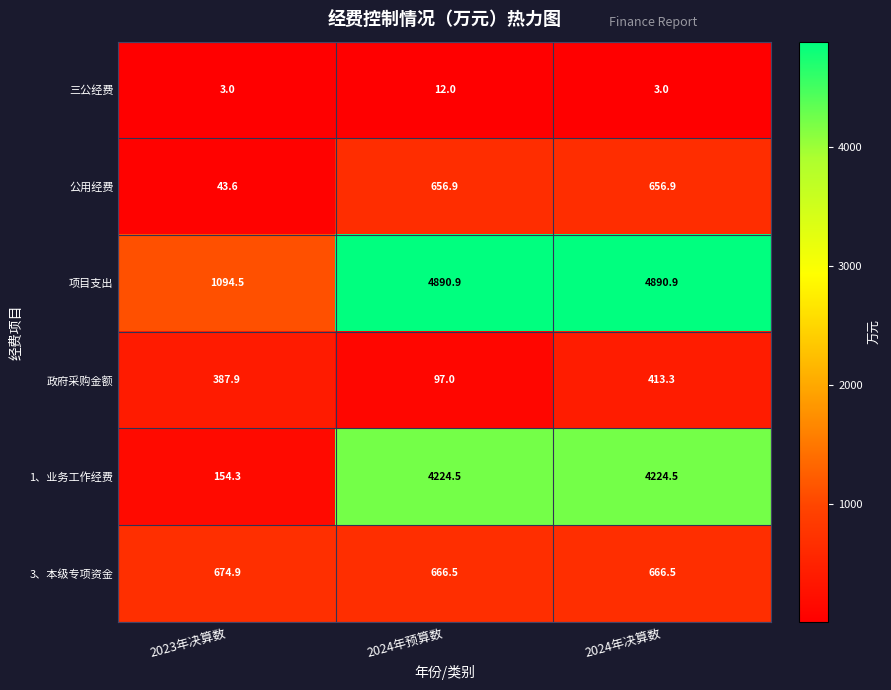

Reading left to right, transcribe all the data shown in this chart.

三公经费: 2023年决算数=3.0	2024年预算数=12.0	2024年决算数=3.0
公用经费: 2023年决算数=43.6	2024年预算数=656.9	2024年决算数=656.9
项目支出: 2023年决算数=1094.5	2024年预算数=4890.9	2024年决算数=4890.9
政府采购金额: 2023年决算数=387.9	2024年预算数=97.0	2024年决算数=413.3
1、业务工作经费: 2023年决算数=154.3	2024年预算数=4224.5	2024年决算数=4224.5
3、本级专项资金: 2023年决算数=674.9	2024年预算数=666.5	2024年决算数=666.5